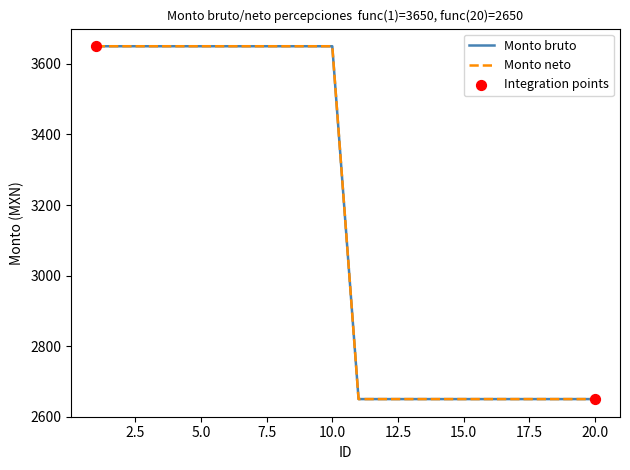

Which series has the largest total across all categories?

Monto bruto